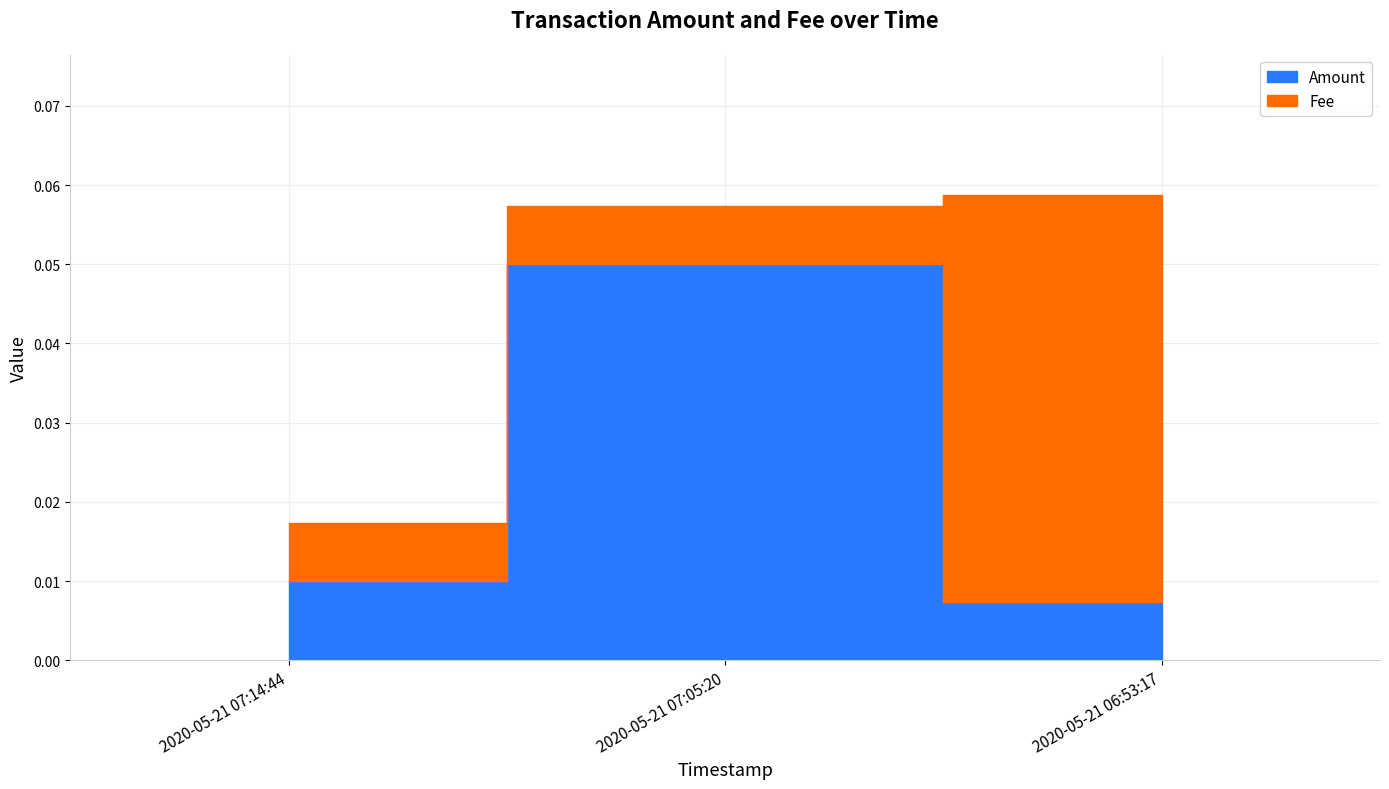

What position from the left is 2020-05-21 07:05:20?

2